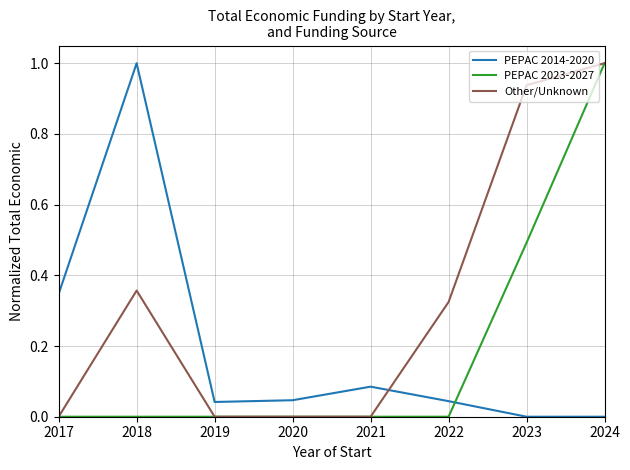

After their last crossing, which series has the higher values: PEPAC 2014-2020 or Other/Unknown?

Other/Unknown